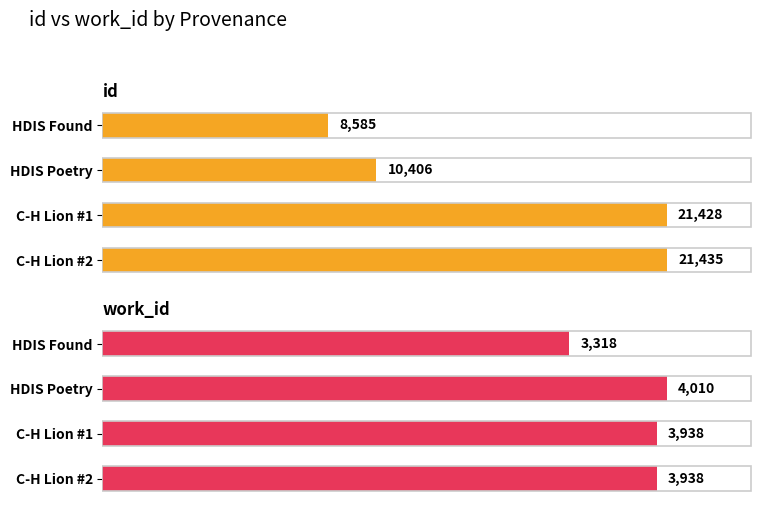

True or false: id has a value of 9309 at C-H Lion #1.

False